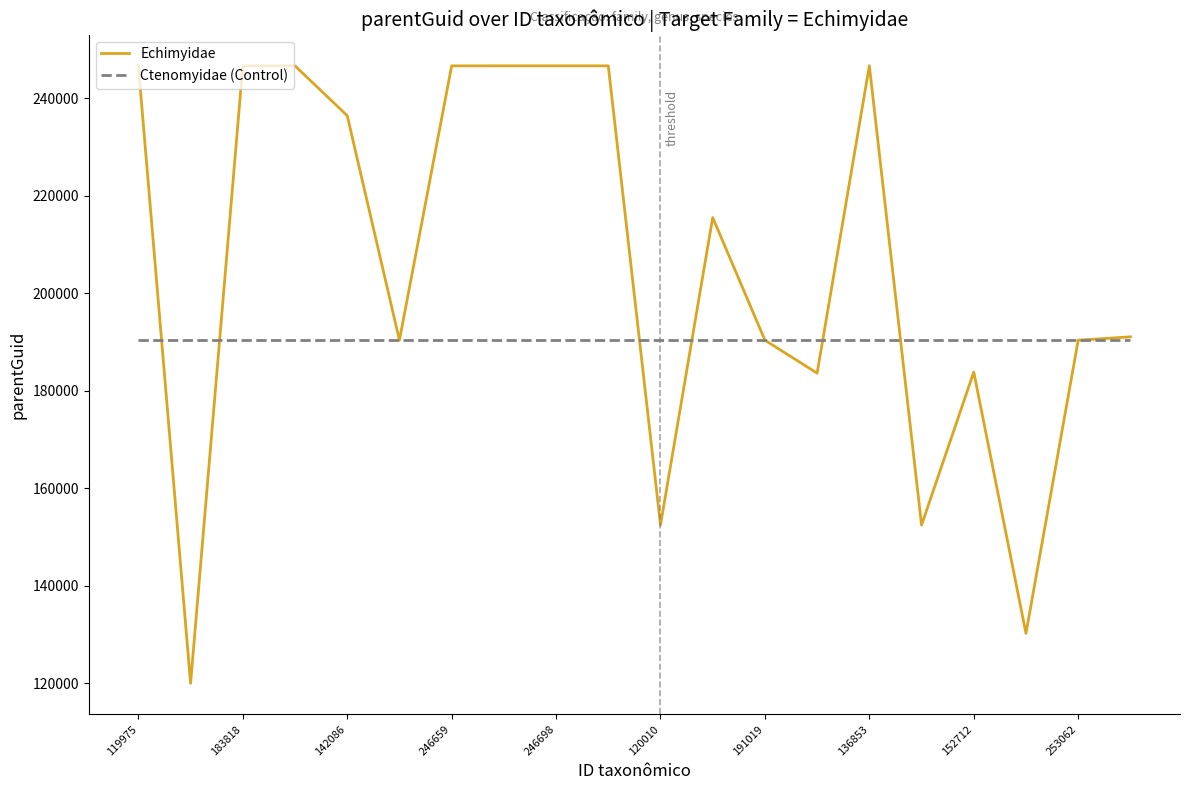

What is the smallest value displayed?

119990